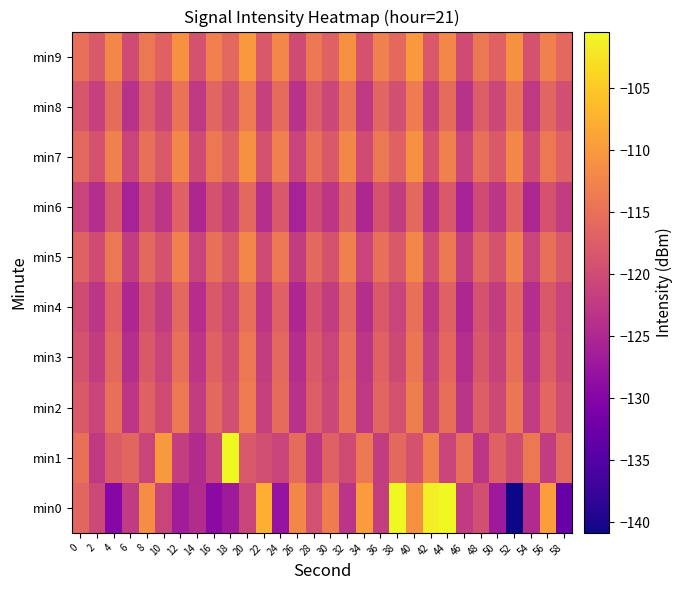

Reading left to right, list all the values displayed in this chart.

min0: 0=-116.3	2=-120.4	4=-129.7	6=-122.3	8=-111.4	10=-121.1	12=-126.6	14=-124.3	16=-129.0	18=-126.9	20=-121.0	22=-107.6	24=-128.0	26=-112.1	28=-119.4	30=-113.5	32=-123.3	34=-109.7	36=-121.8	38=-100.5	40=-110.9	42=-101.5	44=-100.5	46=-122.3	48=-119.5	50=-127.1	52=-140.9	54=-124.6	56=-109.6	58=-133.1
min1: 0=-115.1	2=-122.4	4=-117.7	6=-116.3	8=-120.9	10=-109.9	12=-121.8	14=-124.5	16=-120.5	18=-100.4	20=-118.0	22=-119.5	24=-121.0	26=-115.5	28=-123.0	30=-117.0	32=-120.0	34=-114.0	36=-122.0	38=-116.0	40=-119.0	42=-113.0	44=-121.0	46=-115.0	48=-123.0	50=-117.0	52=-120.0	54=-114.0	56=-122.0	58=-116.0
min2: 0=-118.0	2=-121.0	4=-115.0	6=-123.0	8=-117.0	10=-120.0	12=-114.0	14=-122.0	16=-116.0	18=-119.5	20=-113.5	22=-121.5	24=-115.5	26=-123.5	28=-117.5	30=-120.5	32=-114.5	34=-122.5	36=-116.5	38=-119.2	40=-113.2	42=-121.2	44=-115.2	46=-123.2	48=-117.2	50=-120.2	52=-114.2	54=-122.2	56=-116.2	58=-119.8
min3: 0=-119.0	2=-122.0	4=-116.0	6=-124.0	8=-118.0	10=-121.0	12=-115.0	14=-123.0	16=-117.0	18=-120.0	20=-114.0	22=-122.0	24=-116.0	26=-124.0	28=-118.0	30=-121.0	32=-115.0	34=-123.0	36=-117.0	38=-120.2	40=-114.2	42=-122.2	44=-116.2	46=-124.2	48=-118.2	50=-121.2	52=-115.2	54=-123.2	56=-117.2	58=-120.8
min4: 0=-120.0	2=-123.0	4=-117.0	6=-125.0	8=-119.0	10=-122.0	12=-116.0	14=-124.0	16=-118.0	18=-121.0	20=-115.0	22=-123.0	24=-117.0	26=-125.0	28=-119.0	30=-122.0	32=-116.0	34=-124.0	36=-118.0	38=-121.0	40=-115.0	42=-123.0	44=-117.0	46=-125.0	48=-119.0	50=-122.0	52=-116.0	54=-124.0	56=-118.0	58=-121.0
min5: 0=-117.0	2=-120.0	4=-114.0	6=-122.0	8=-116.0	10=-119.0	12=-113.0	14=-121.0	16=-115.0	18=-118.0	20=-112.0	22=-120.0	24=-114.0	26=-122.0	28=-116.0	30=-119.0	32=-113.0	34=-121.0	36=-115.0	38=-118.0	40=-112.0	42=-120.0	44=-114.0	46=-122.0	48=-116.0	50=-119.0	52=-113.0	54=-121.0	56=-115.0	58=-118.0
min6: 0=-121.0	2=-124.0	4=-118.0	6=-126.0	8=-120.0	10=-123.0	12=-117.0	14=-125.0	16=-119.0	18=-122.0	20=-116.0	22=-124.0	24=-118.0	26=-126.0	28=-120.0	30=-123.0	32=-117.0	34=-125.0	36=-119.0	38=-122.0	40=-116.0	42=-124.0	44=-118.0	46=-126.0	48=-120.0	50=-123.0	52=-117.0	54=-125.0	56=-119.0	58=-122.0
min7: 0=-116.0	2=-119.0	4=-113.0	6=-121.0	8=-115.0	10=-118.0	12=-112.0	14=-120.0	16=-114.0	18=-117.0	20=-111.0	22=-119.0	24=-113.0	26=-121.0	28=-115.0	30=-118.0	32=-112.0	34=-120.0	36=-114.0	38=-117.0	40=-111.0	42=-119.0	44=-113.0	46=-121.0	48=-115.0	50=-118.0	52=-112.0	54=-120.0	56=-114.0	58=-117.0
min8: 0=-118.5	2=-121.5	4=-115.5	6=-123.5	8=-117.5	10=-120.5	12=-114.5	14=-122.5	16=-116.5	18=-119.5	20=-113.5	22=-121.5	24=-115.5	26=-123.5	28=-117.5	30=-120.5	32=-114.5	34=-122.5	36=-116.5	38=-119.5	40=-113.5	42=-121.5	44=-115.5	46=-123.5	48=-117.5	50=-120.5	52=-114.5	54=-122.5	56=-116.5	58=-119.5
min9: 0=-115.0	2=-118.0	4=-112.0	6=-120.0	8=-114.0	10=-117.0	12=-111.0	14=-119.0	16=-113.0	18=-116.0	20=-110.0	22=-118.0	24=-112.0	26=-120.0	28=-114.0	30=-117.0	32=-111.0	34=-119.0	36=-113.0	38=-116.0	40=-110.0	42=-118.0	44=-112.0	46=-120.0	48=-114.0	50=-117.0	52=-111.0	54=-119.0	56=-113.0	58=-116.0